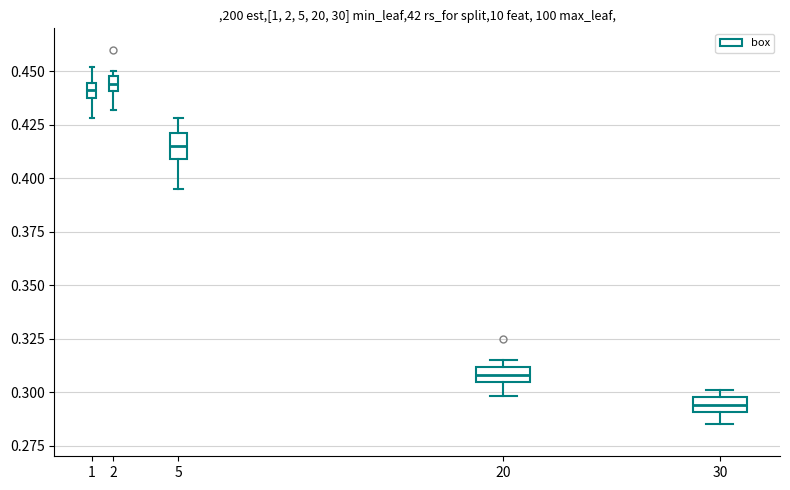

Where is the lower edge of the box at x = 30 on the y-axis? The values are not printed on the chart, so give them approximately, as read against the axis.

0.290